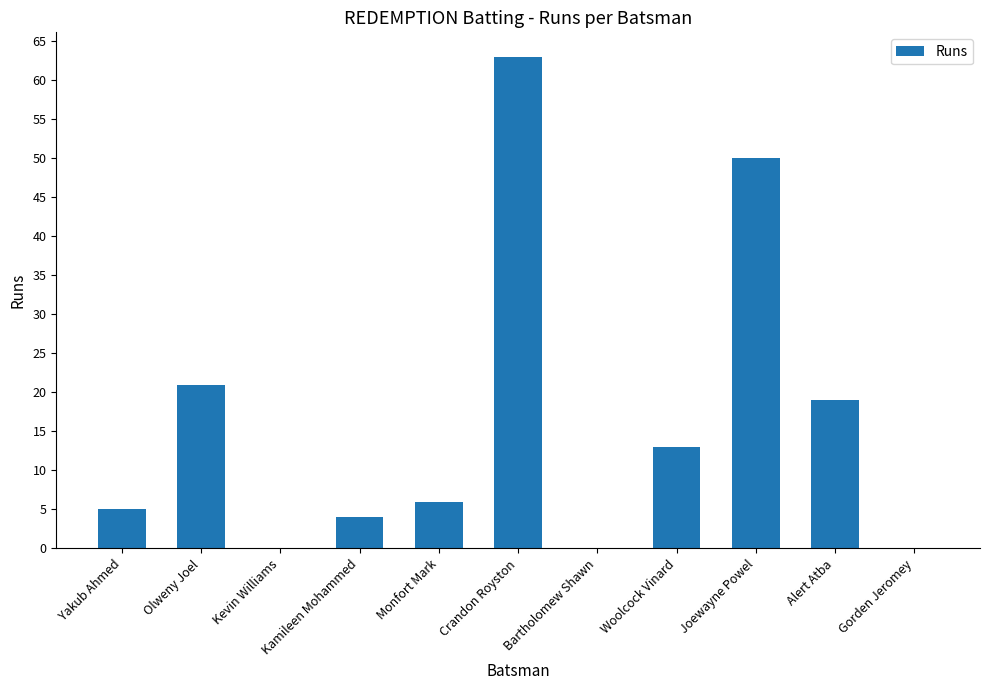

At which label does the data first exceed 6?

Olweny Joel